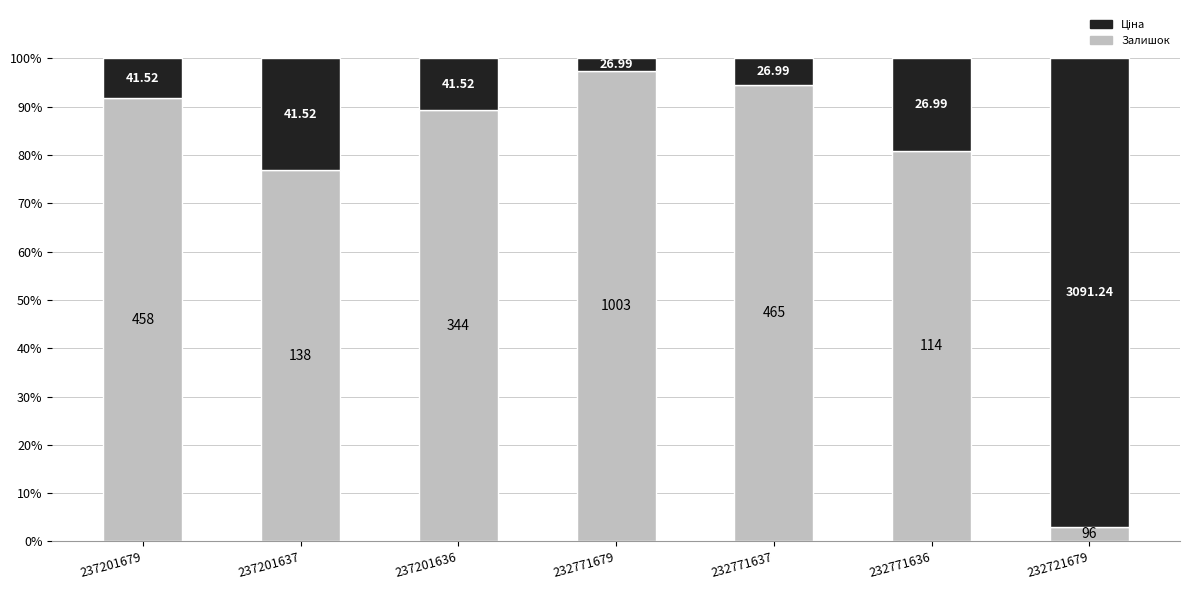

How many bars are there in total?

7